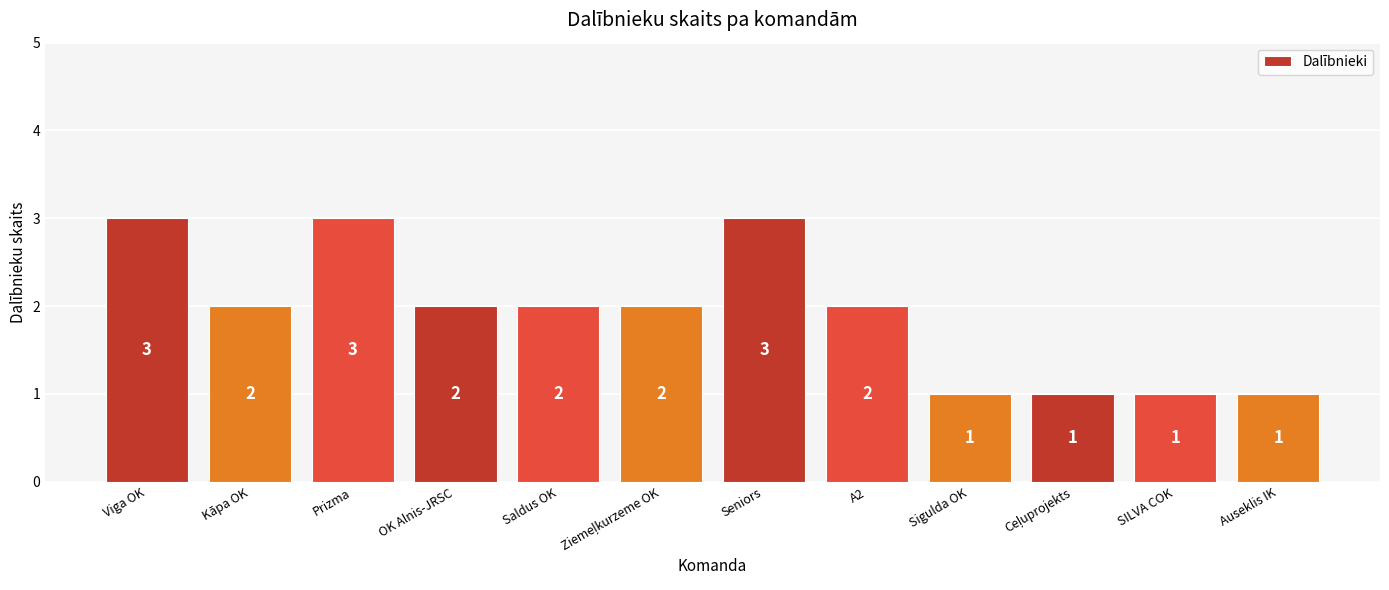

True or false: the data shows 1 at Auseklis IK.

True